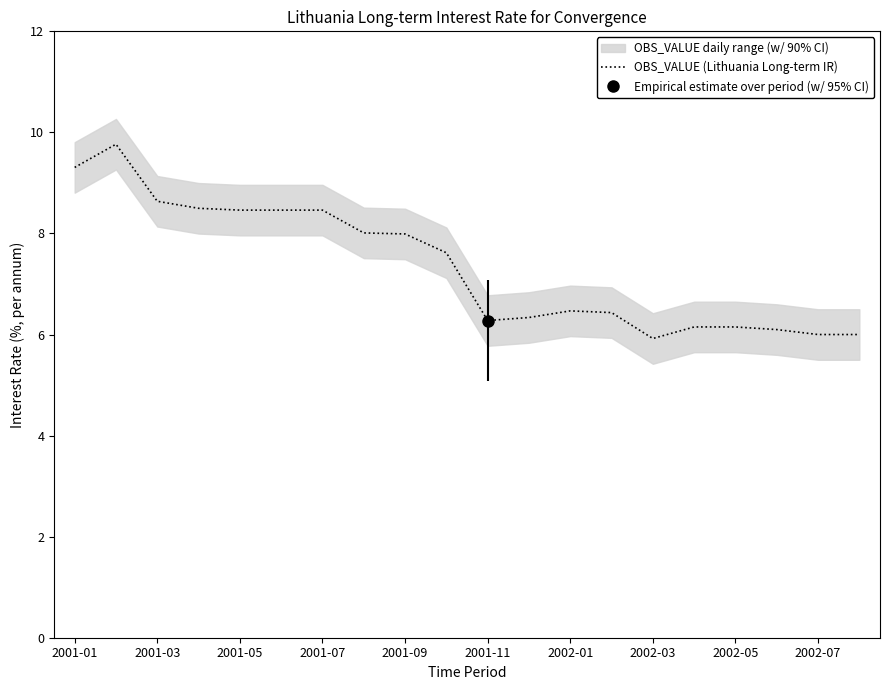

What is the minimum value shown in the chart?

5.9